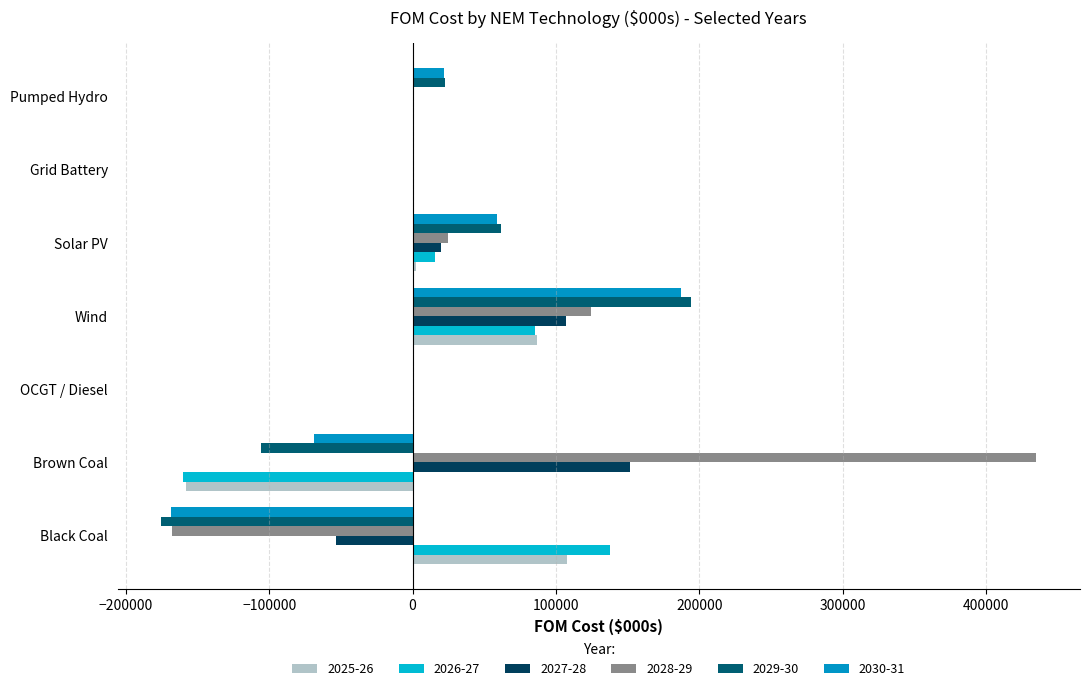

How many data points does each series have?

7